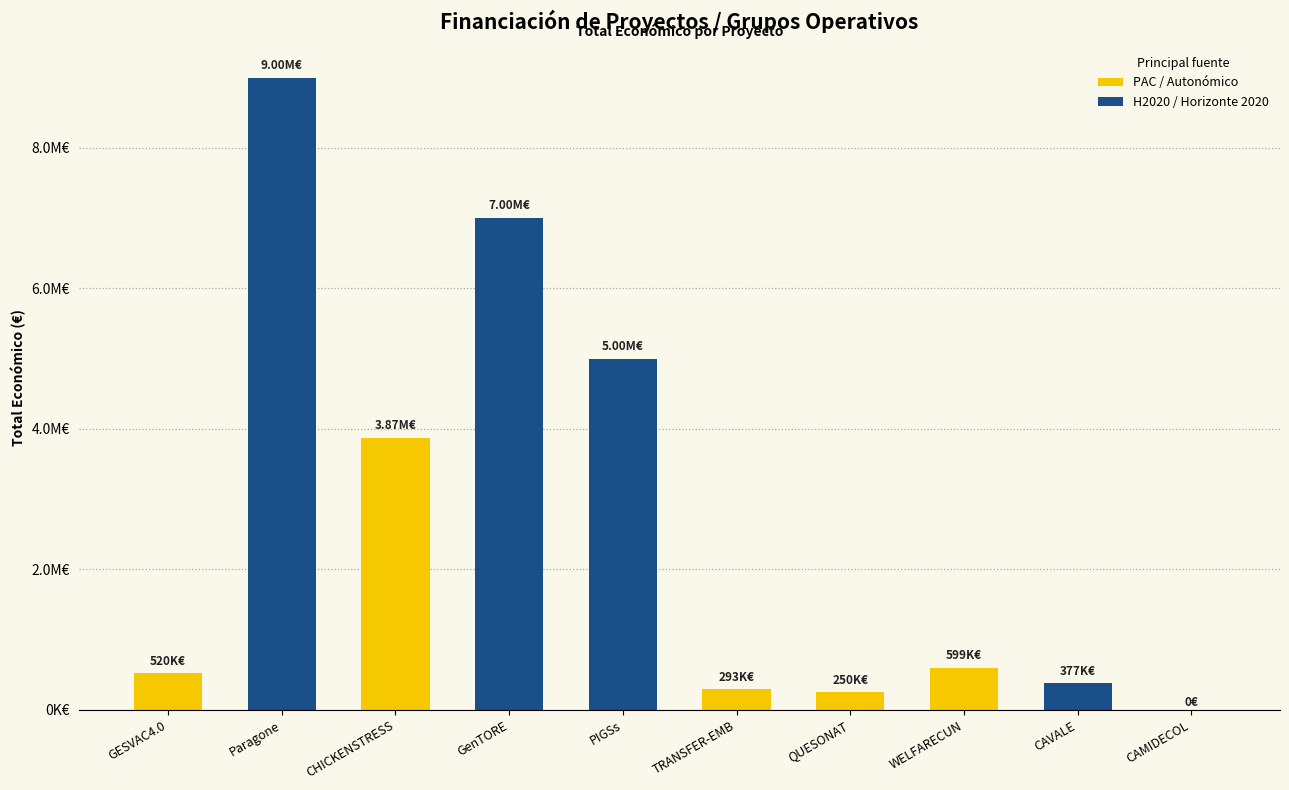

How many categories are shown in the chart?

10